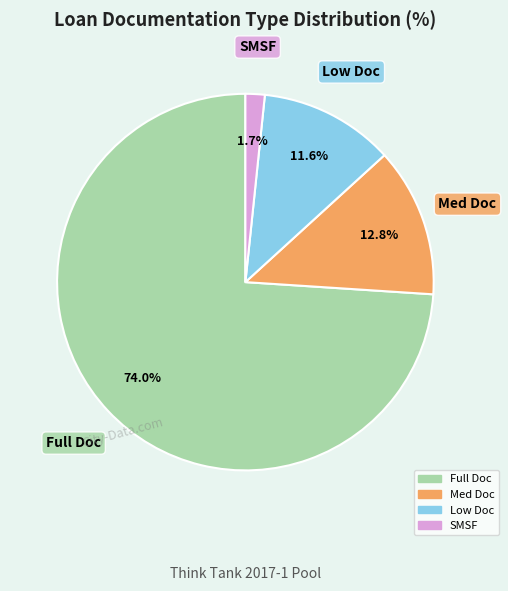

Which slice represents more than half of the pie?

Full Doc